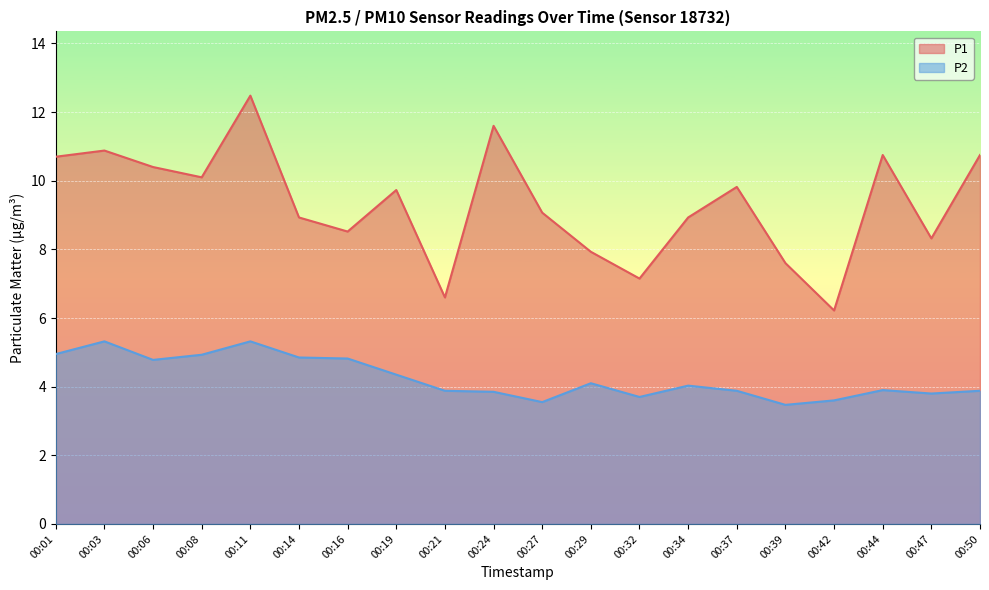

What is the value of the P2 point at the 19th from the left?

3.8